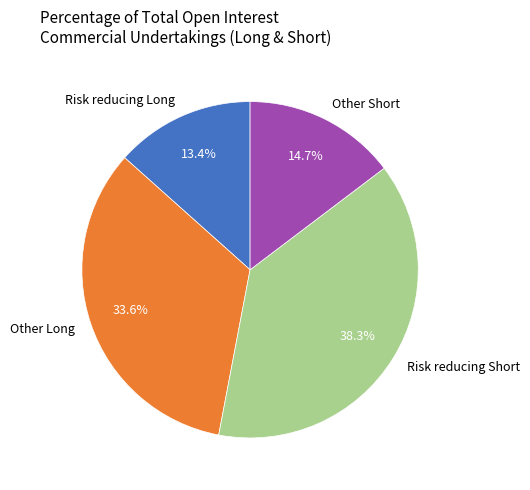

How many slices are in this pie chart?

4